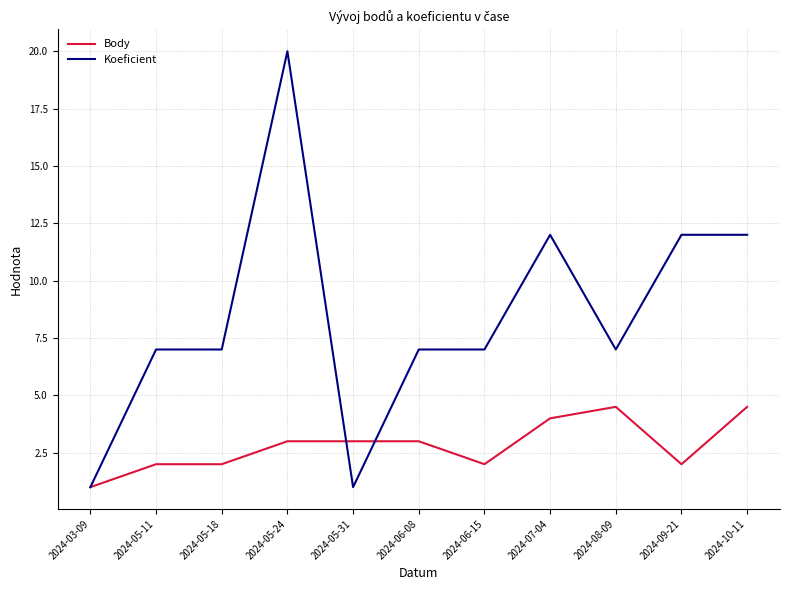

Rank the series by their maximum value, from lowest to highest.

Body, Koeficient